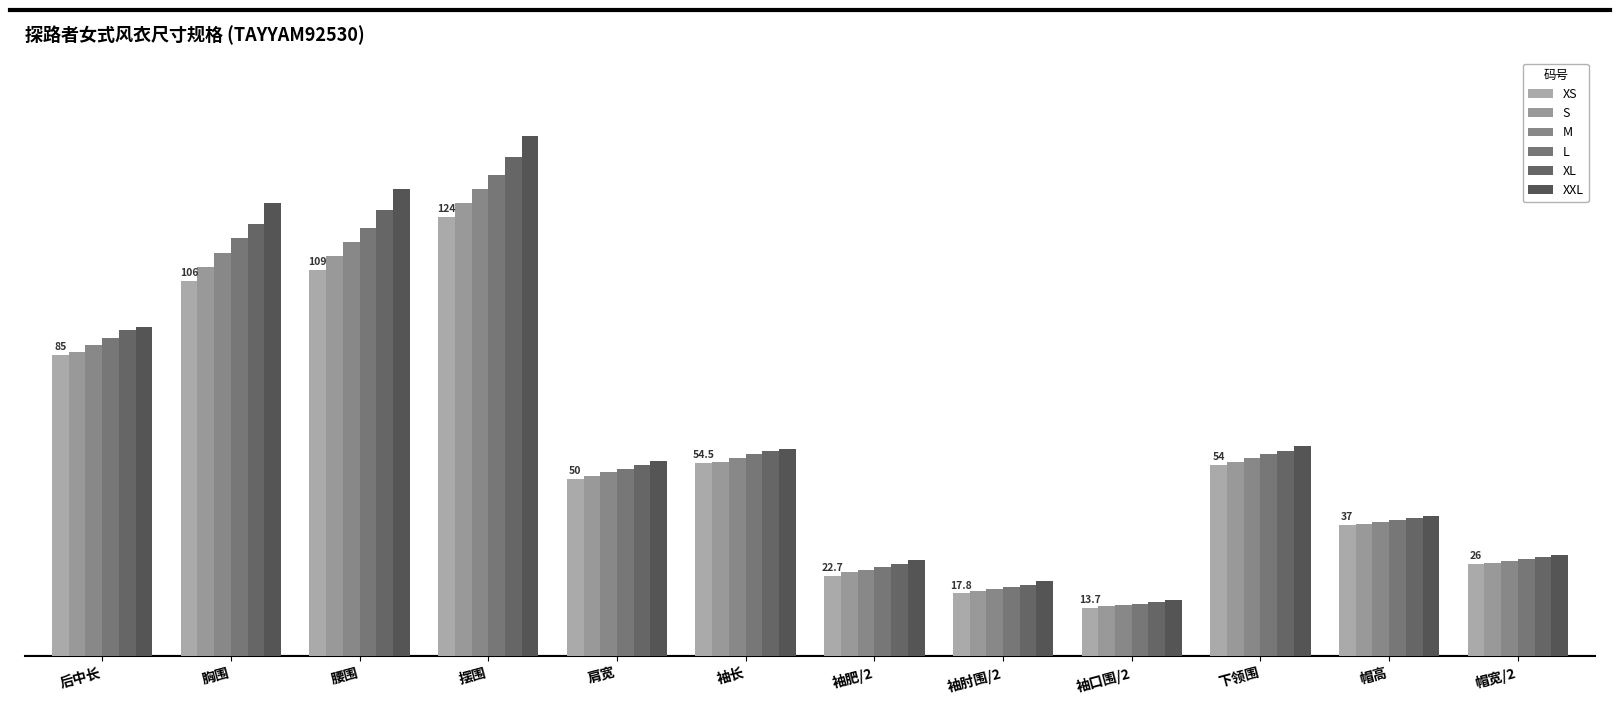

What is the value of the L bar at the 4th from the left?

136.0